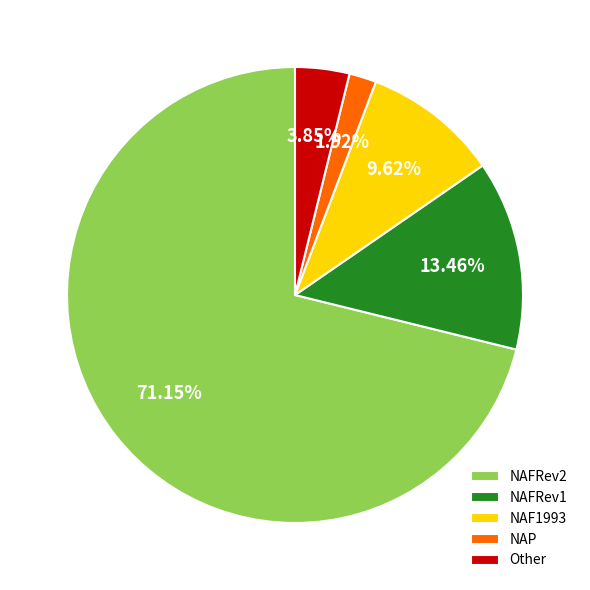

What is the total percentage of NAFRev2 and NAP?

73.1%